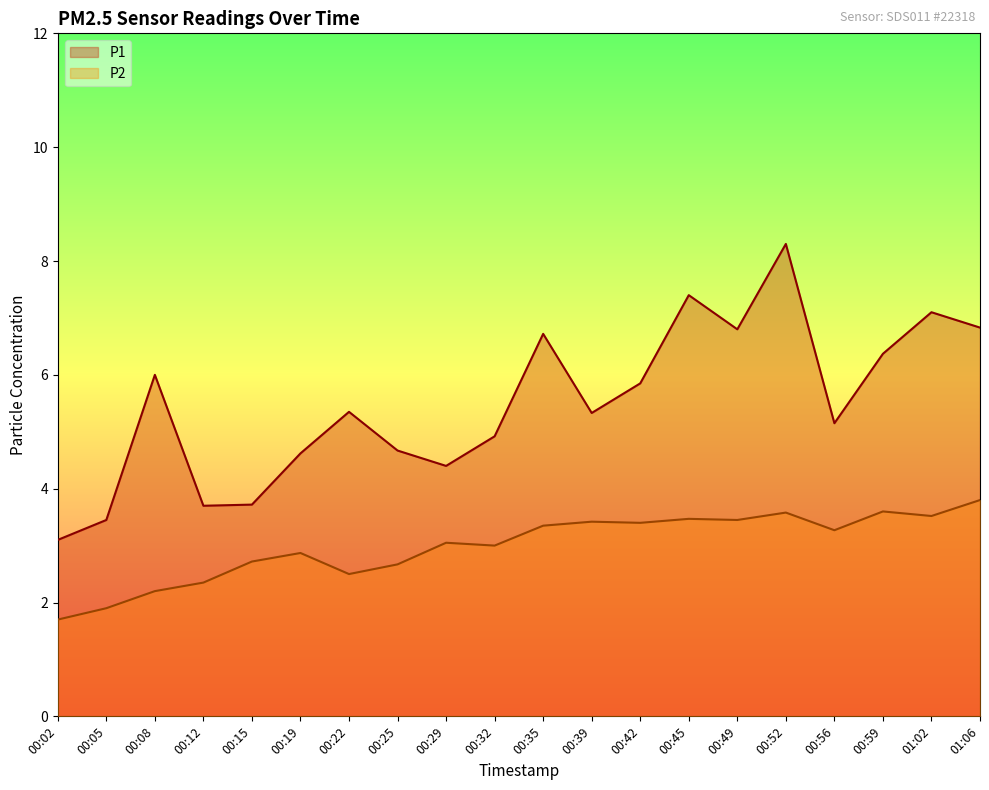

What is the difference between the maximum and second lowest values in the P1 series?

4.9